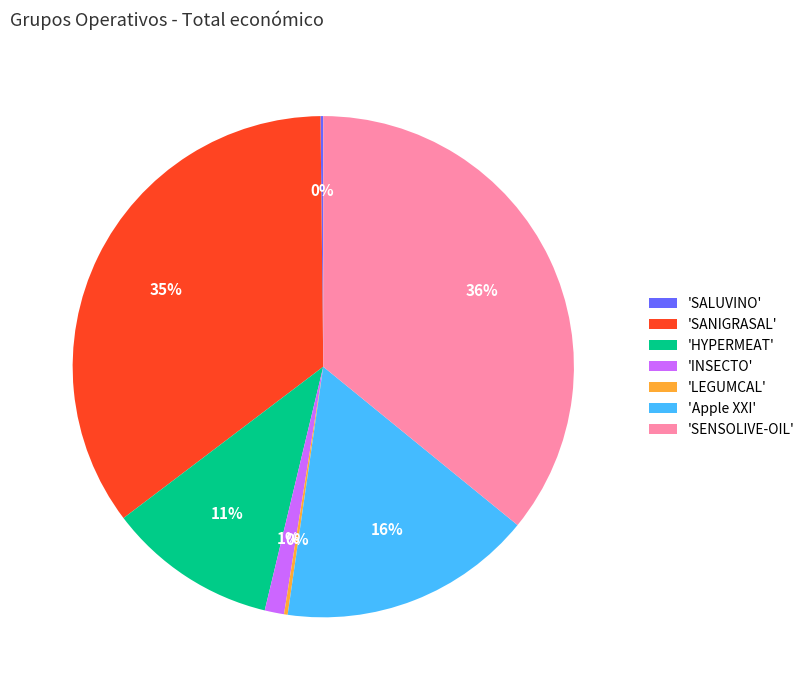

The 'SENSOLIVE-OIL' slice represents 31% of the pie. True or false?

False